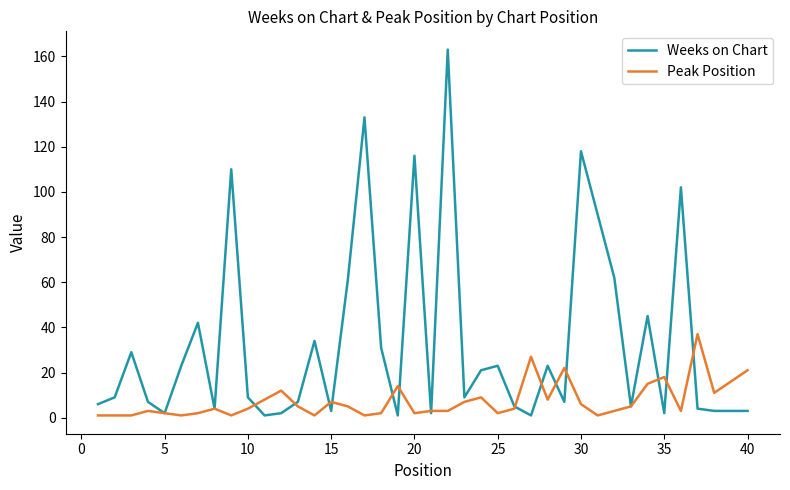

What is the maximum value for Weeks on Chart?

163